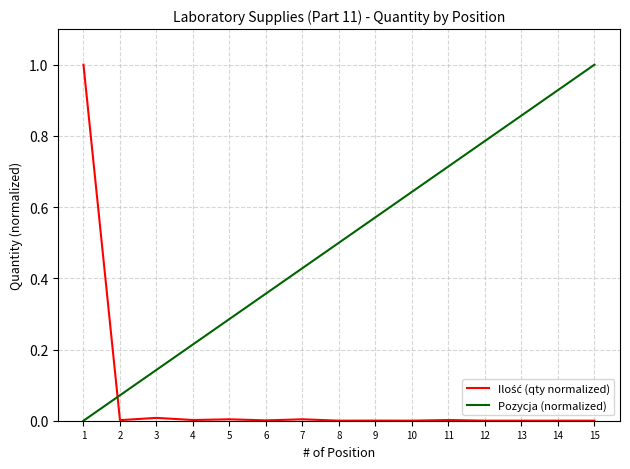

What is the average value of the Pozycja (normalized) series?

0.5